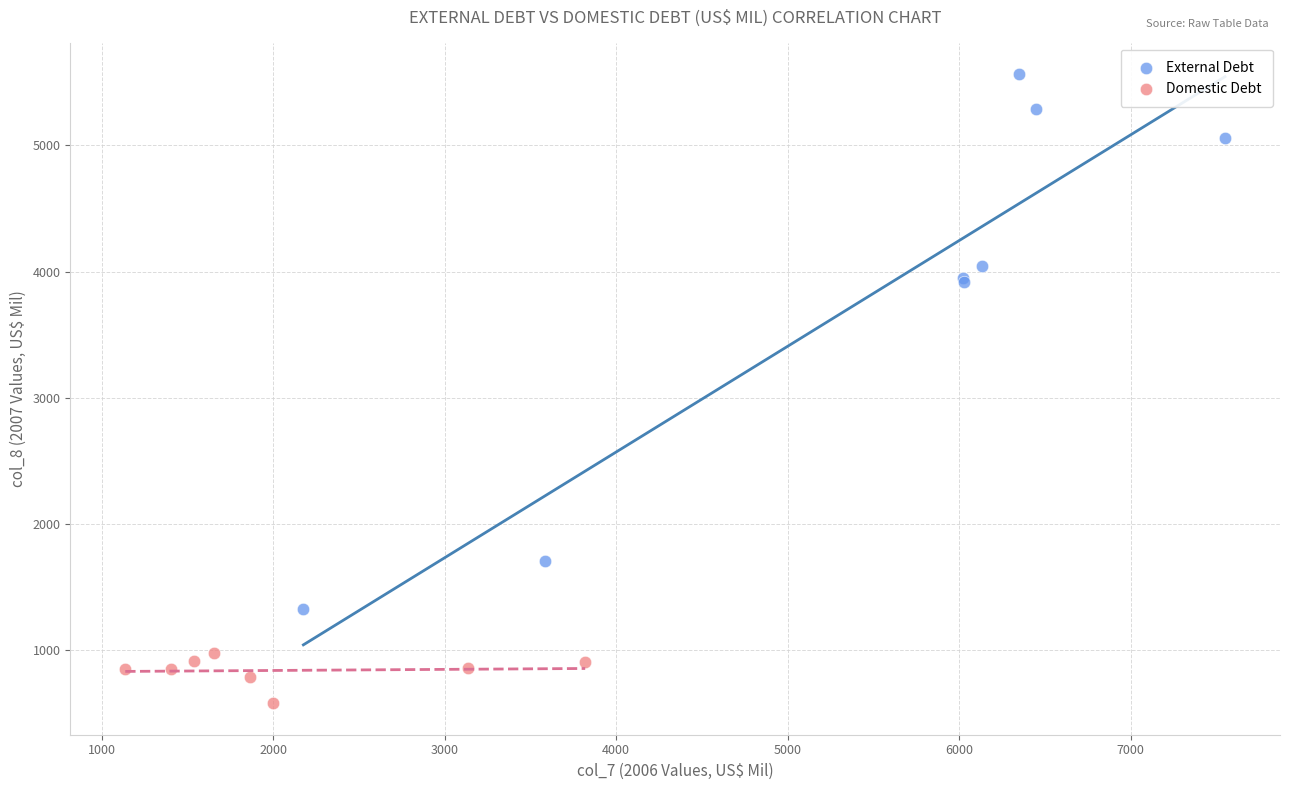

Which series contains the lowest Y value?

Domestic Debt